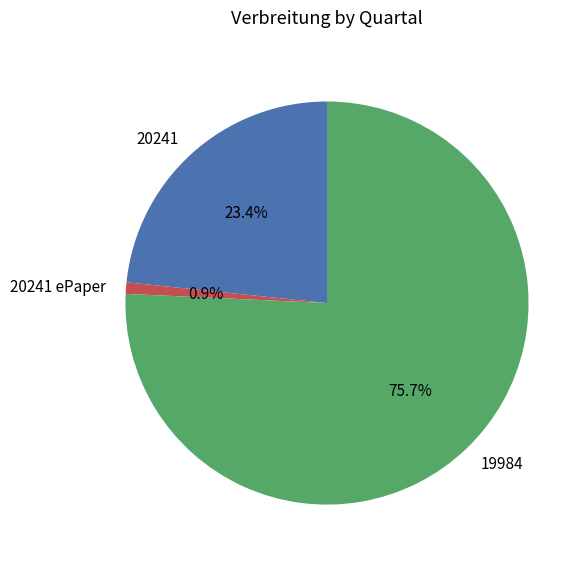

Which category has the biggest portion of the pie?

19984